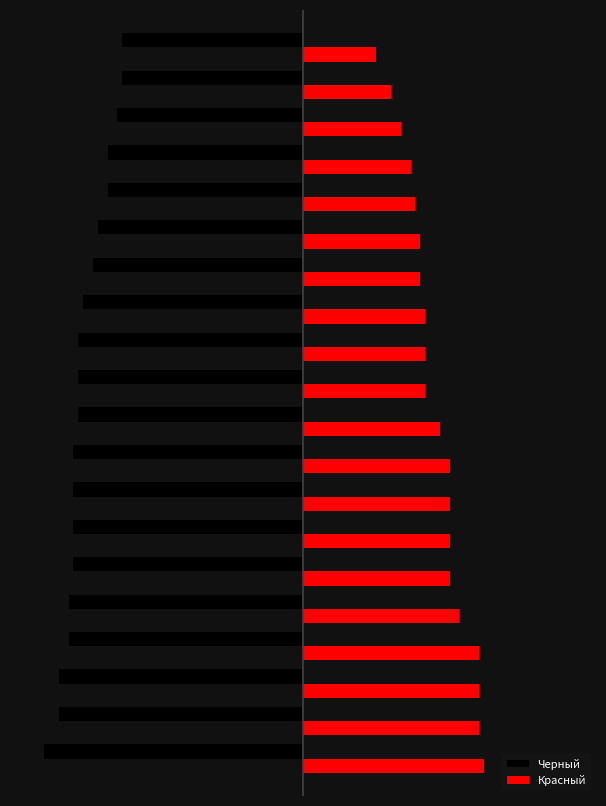

What is the value of the Черный bar at the 7th from the left?

-47